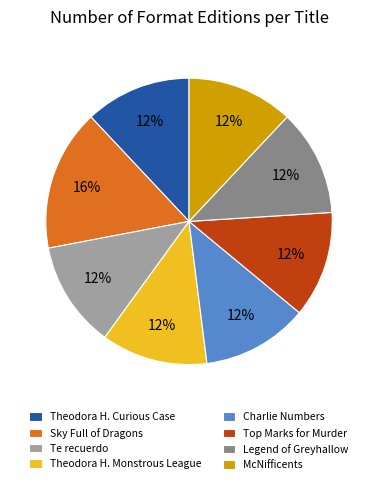

Which slice is the largest?

Sky Full of Dragons